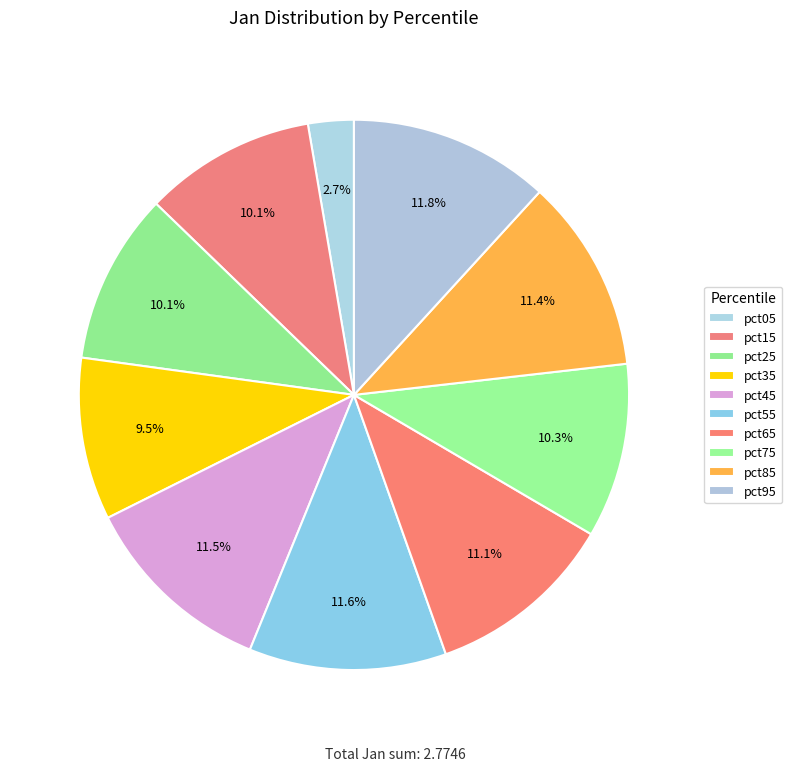

How many slices are in this pie chart?

10